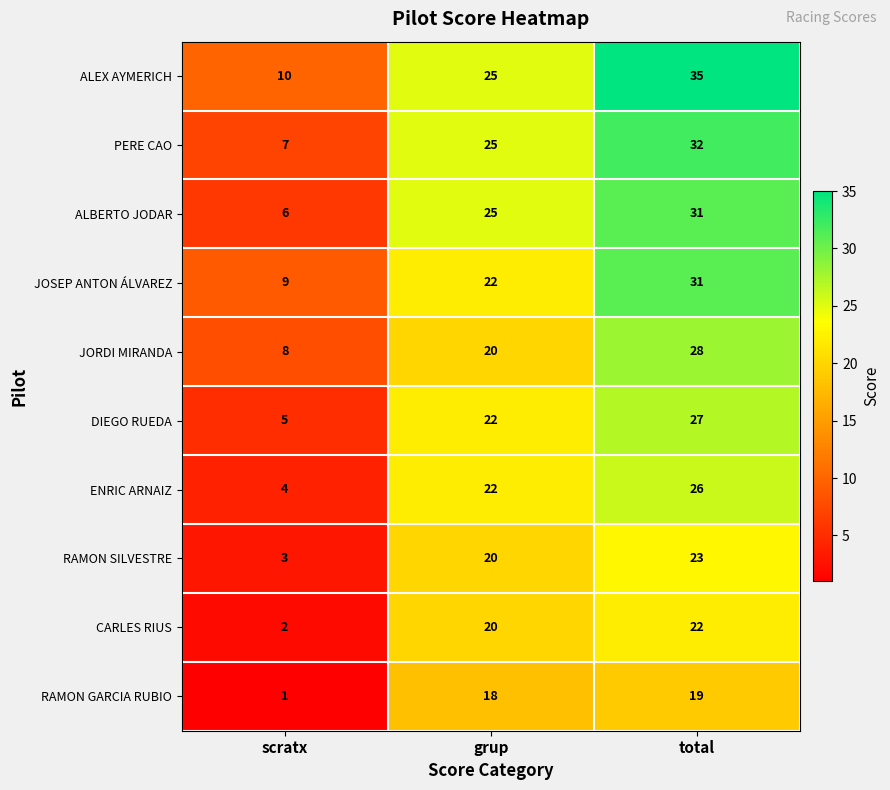

Reading right to left, transcribe all the data shown in this chart.

ALEX AYMERICH: 35	25	10
PERE CAO: 32	25	7
ALBERTO JODAR: 31	25	6
JOSEP ANTON ÁLVAREZ: 31	22	9
JORDI MIRANDA: 28	20	8
DIEGO RUEDA: 27	22	5
ENRIC ARNAIZ: 26	22	4
RAMON SILVESTRE: 23	20	3
CARLES RIUS: 22	20	2
RAMON GARCIA RUBIO: 19	18	1